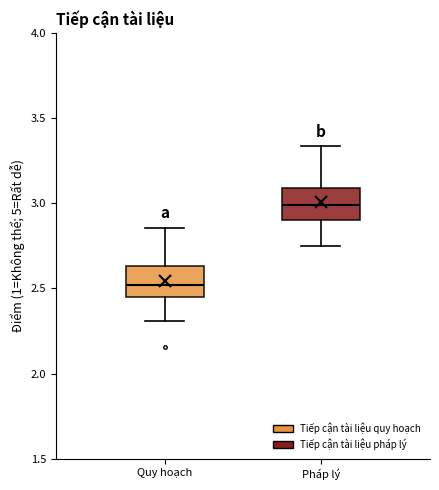

Where does the upper whisker of the box for Pháp lý end on the y-axis? The values are not printed on the chart, so give them approximately, as read against the axis.

3.35